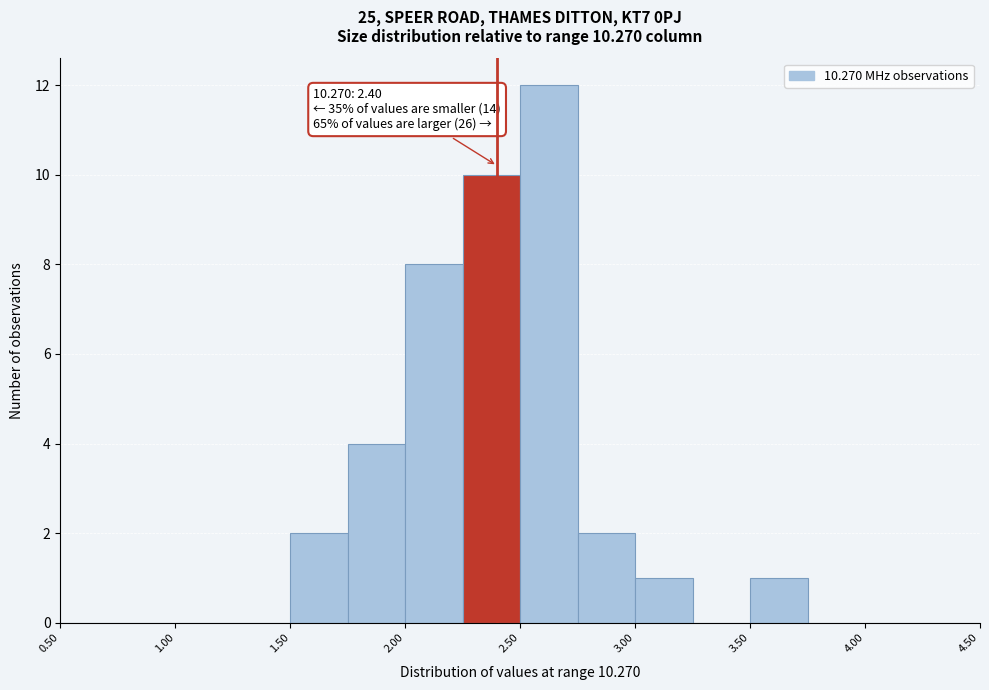

Which range on the x-axis has the tallest bar?

2.50 to 2.75